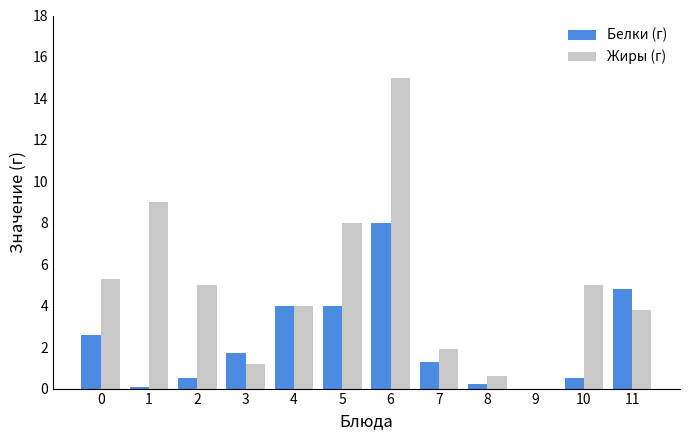

What is the maximum value shown in the chart?

15.0